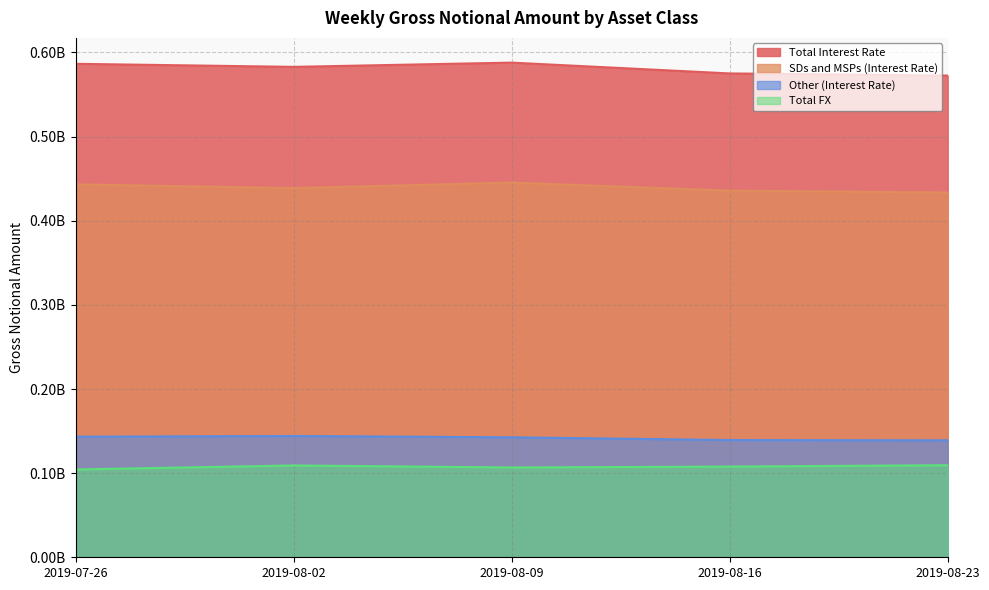

Reading left to right, transcribe all the data shown in this chart.

Total Interest Rate: 2019-07-26=586532712	2019-08-02=582904191	2019-08-09=587938183	2019-08-16=575094314	2019-08-23=572562266
SDs and MSPs (Interest Rate): 2019-07-26=443218911	2019-08-02=438758677	2019-08-09=445332069	2019-08-16=435776959	2019-08-23=433529475
Other (Interest Rate): 2019-07-26=143313800	2019-08-02=144145514	2019-08-09=142606114	2019-08-16=139317355	2019-08-23=139032791
Total FX: 2019-07-26=104369585	2019-08-02=109134081	2019-08-09=106748044	2019-08-16=107803435	2019-08-23=109432403